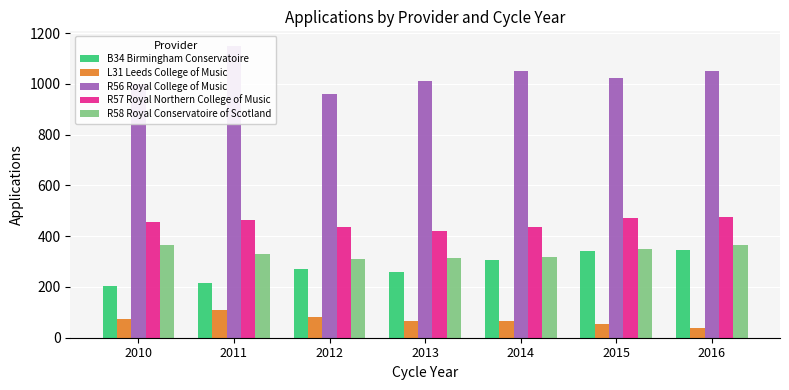

Are the bars horizontal?

No